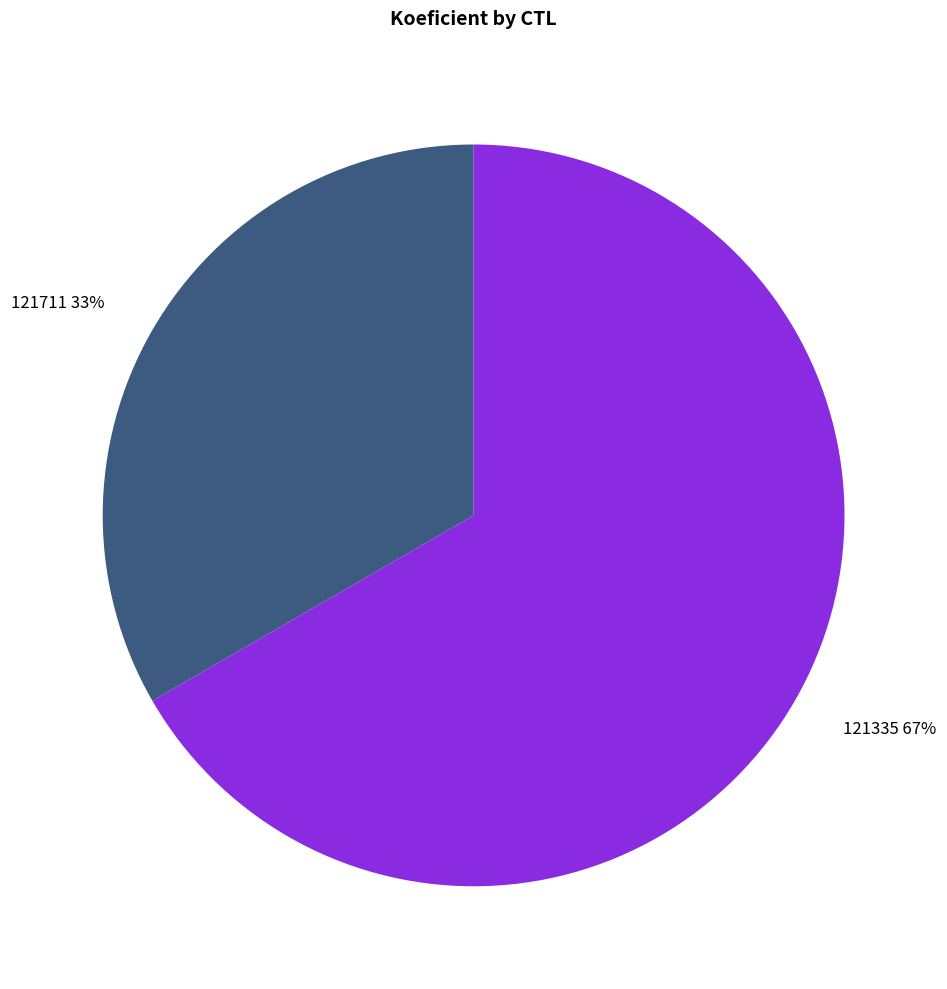

To the nearest percent, what is the average slice percentage?

50%